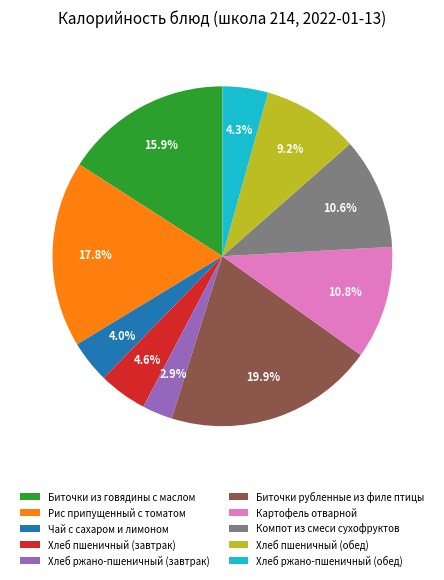

To the nearest percent, what portion does Хлеб пшеничный (завтрак) represent?

5%